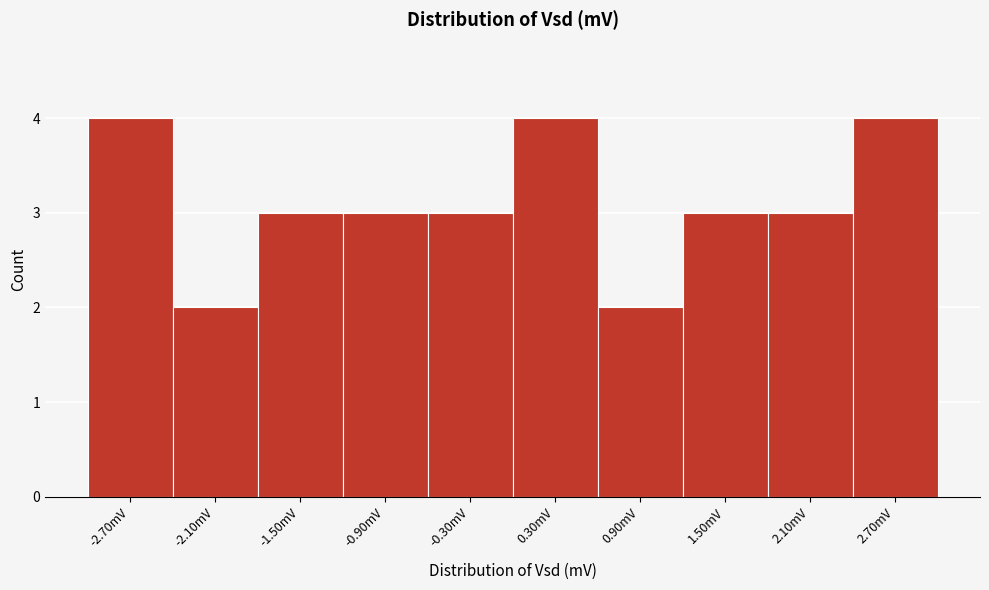

Reading left to right, list every bar in this chart as the range it spans on the x-axis followed by its height. Neither the bar edges nor the heights are printed on the chart, so give them approximately, as read against the axes.

-3.0 to -2.4: 4
-2.4 to -1.8: 2
-1.8 to -1.2: 3
-1.2 to -0.6: 3
-0.6 to 0.0: 3
0.0 to 0.6: 4
0.6 to 1.2: 2
1.2 to 1.8: 3
1.8 to 2.4: 3
2.4 to 3.0: 4